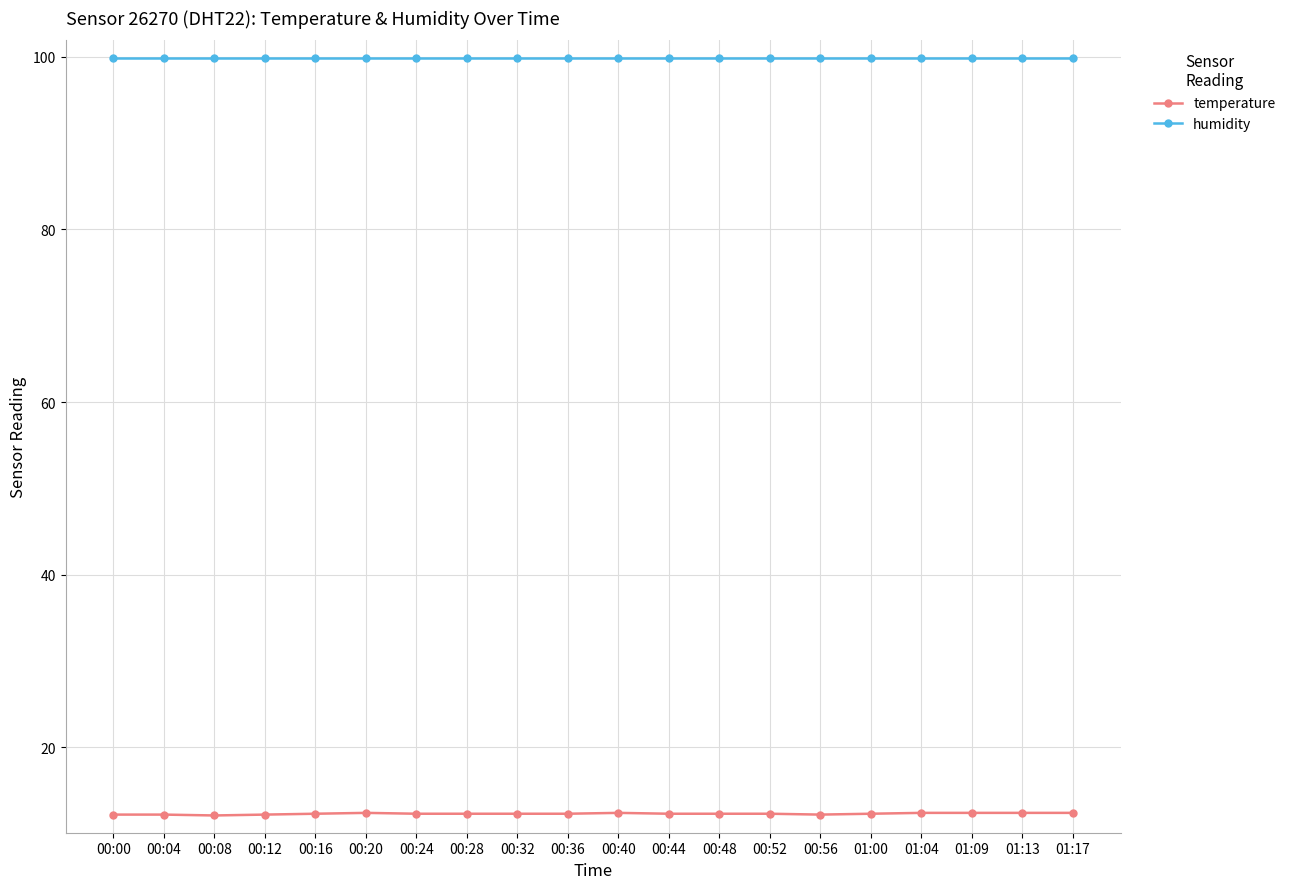

True or false: temperature and humidity intersect in this chart.

False